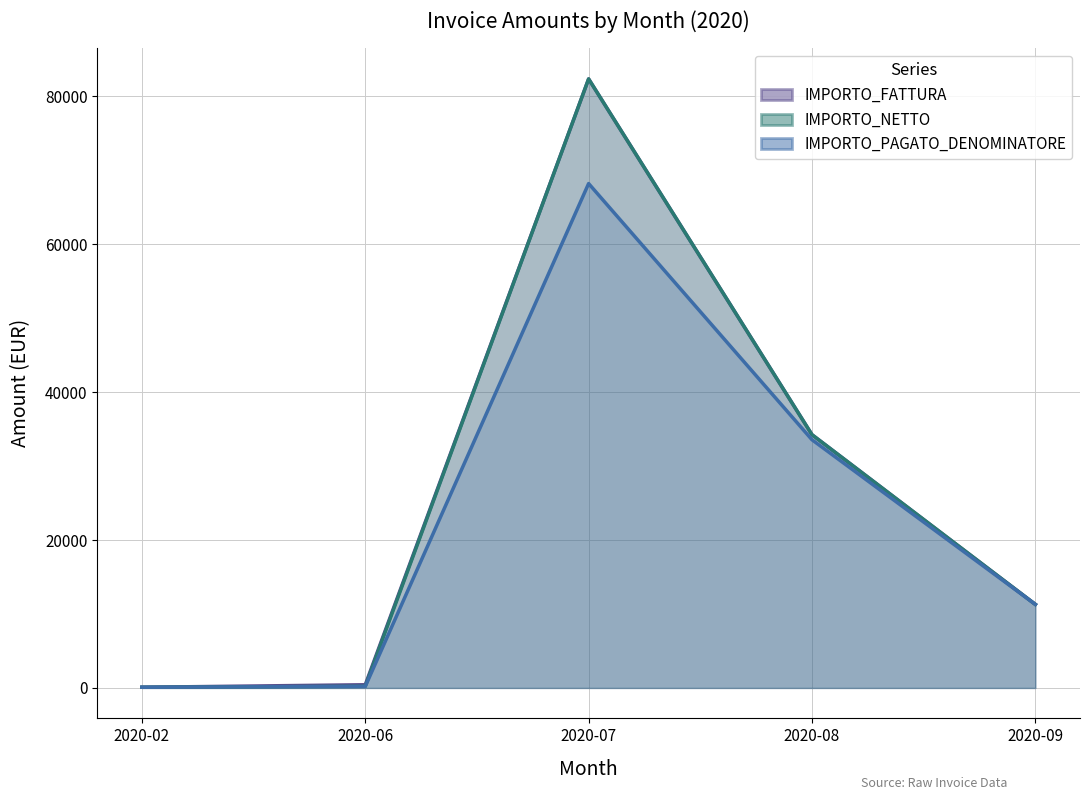

In IMPORTO_FATTURA, how many points are higher than both neighbors (excluding endpoints)?

1